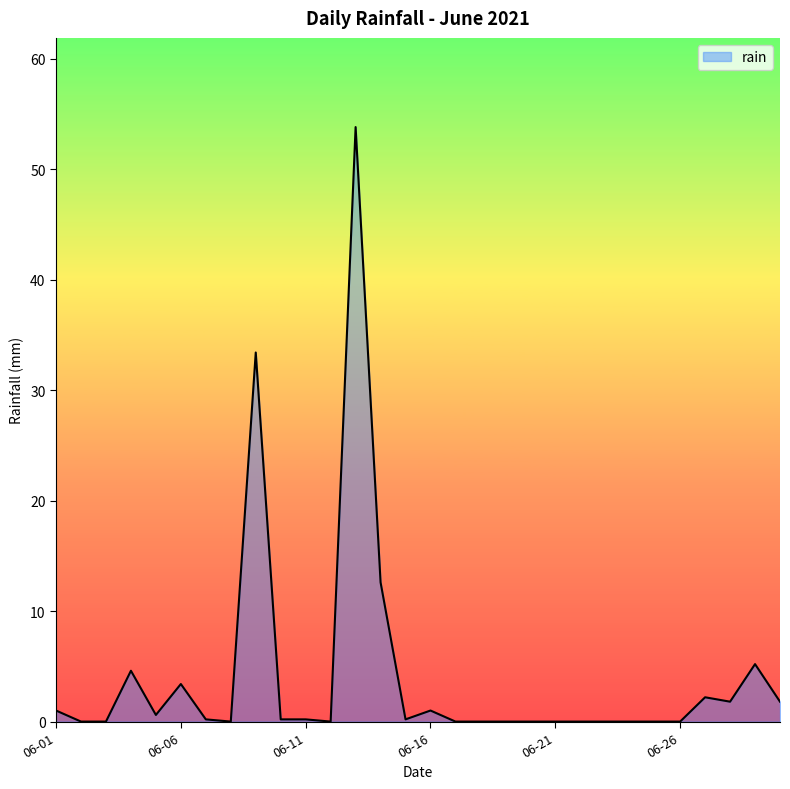

What is the maximum value shown in the chart?

53.8